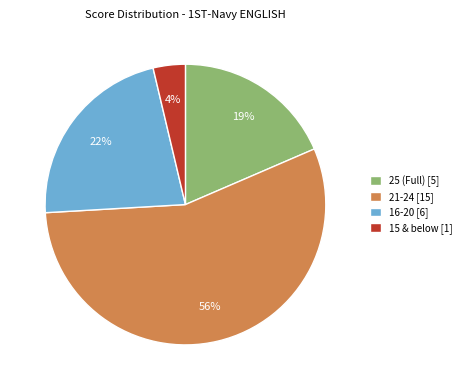

Between 15 & below [1] and 25 (Full) [5], which is larger?

25 (Full) [5]